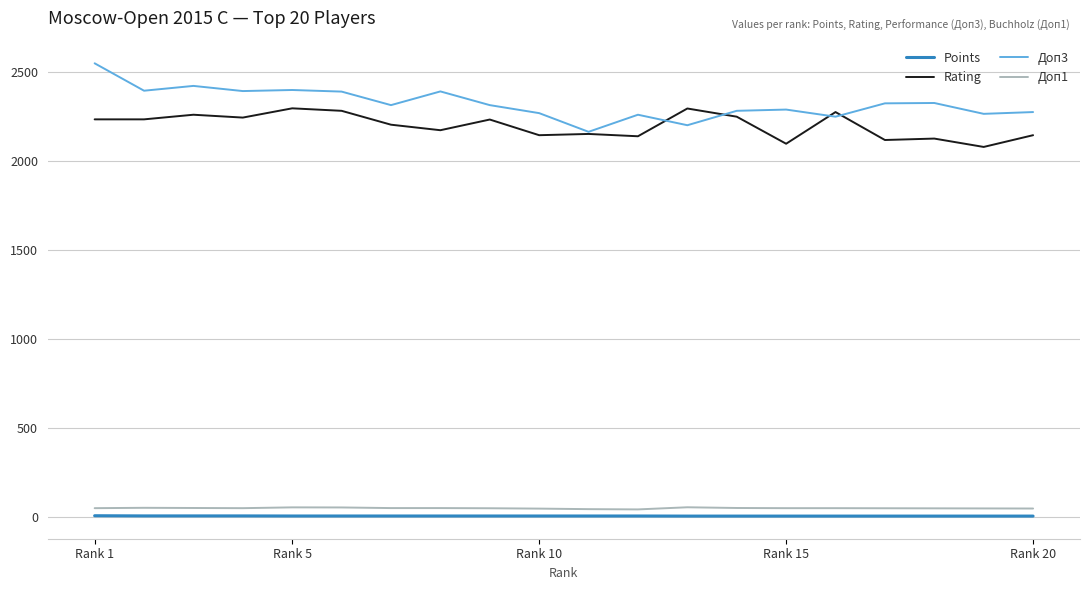

Which series has the largest total across all categories?

Доп3